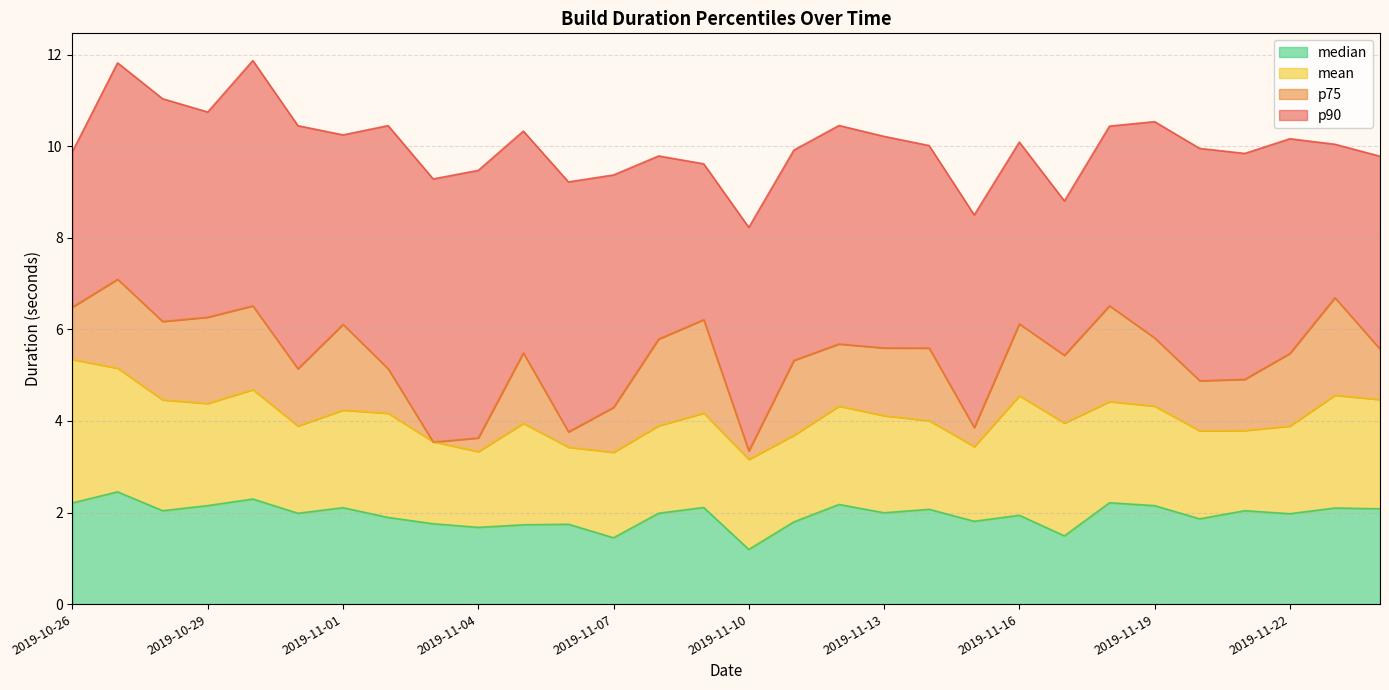

What is the sum of all p90 values?

300.5